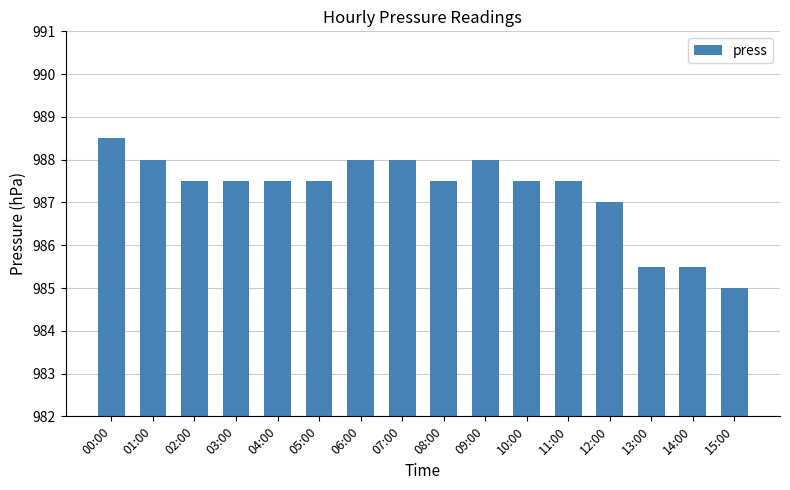

What value does the data have at 09:00?

988.0